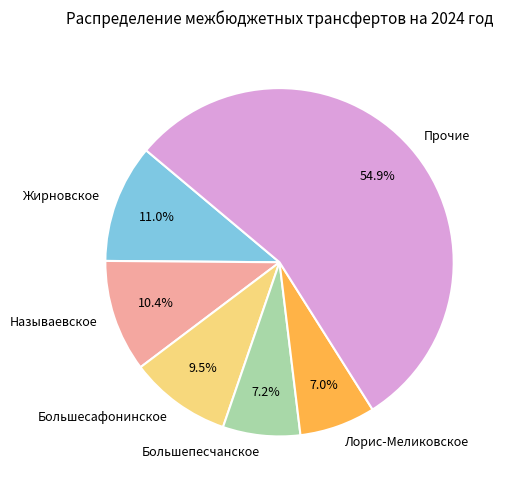

Which slice is the largest?

Прочие